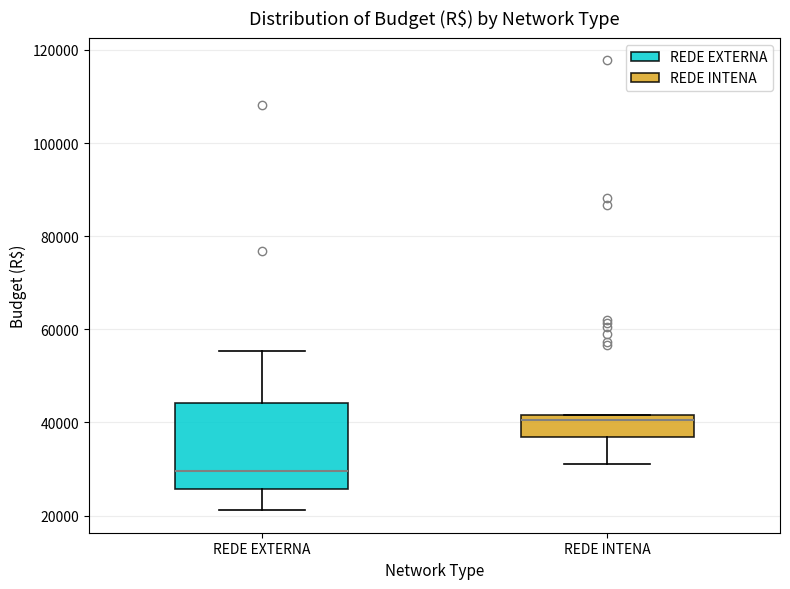

Where does the lower whisker of the box for REDE EXTERNA end on the y-axis? The values are not printed on the chart, so give them approximately, as read against the axis.

22000